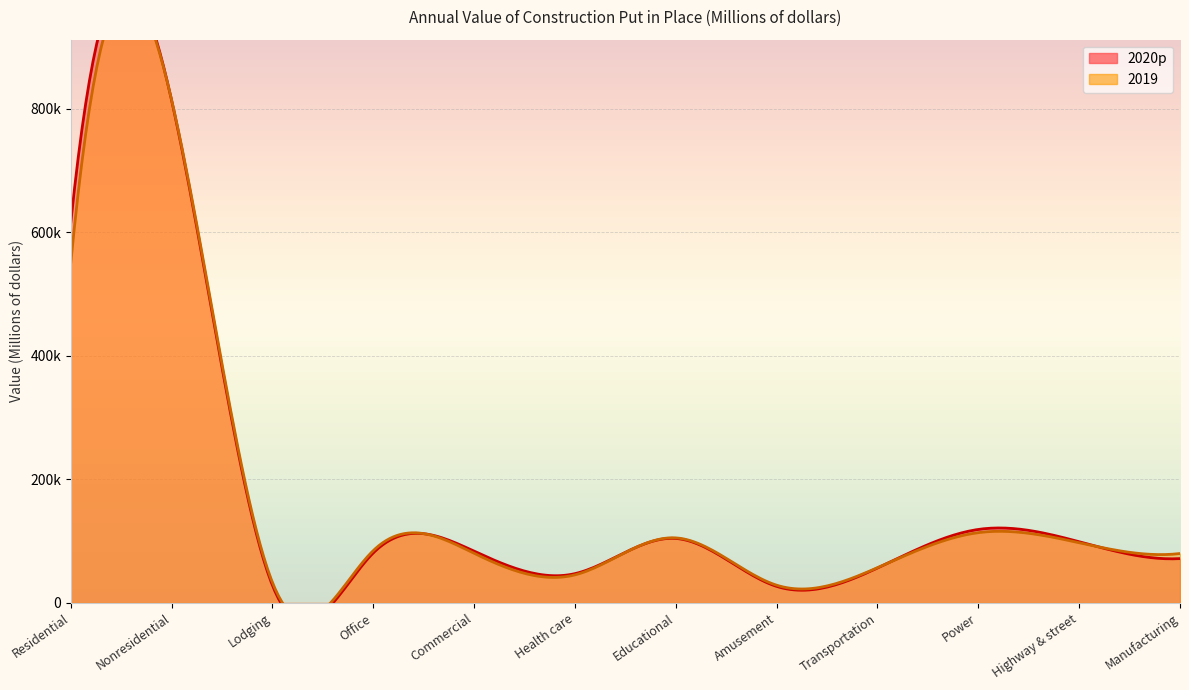

What is the total value across all series at Nonresidential?

1627761